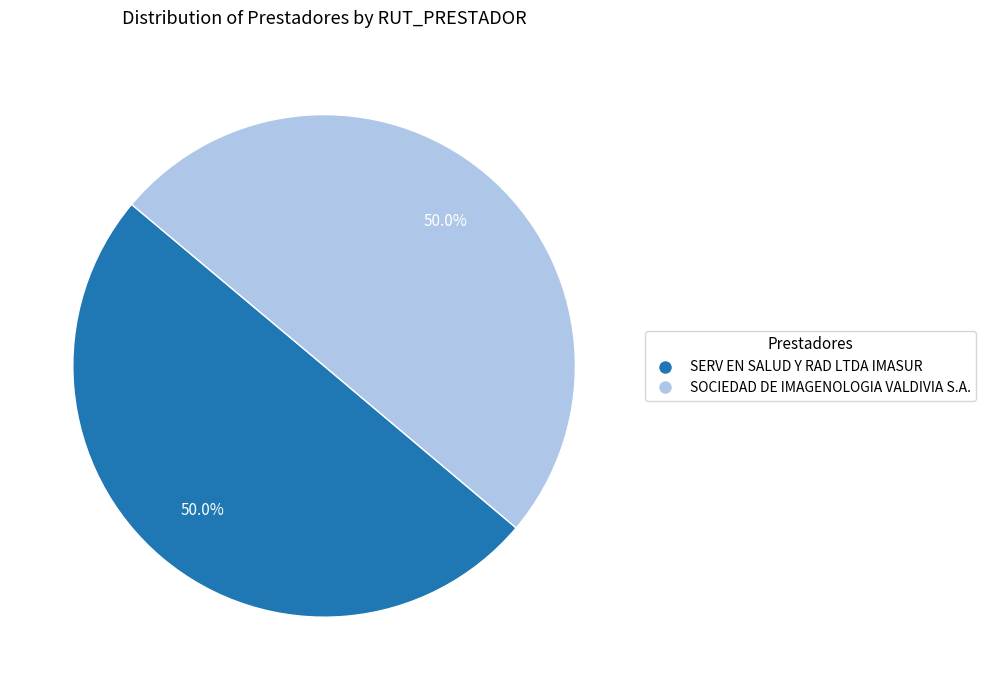

What is the total percentage of SERV EN SALUD Y RAD LTDA IMASUR and SOCIEDAD DE IMAGENOLOGIA VALDIVIA S.A.?

100.0%